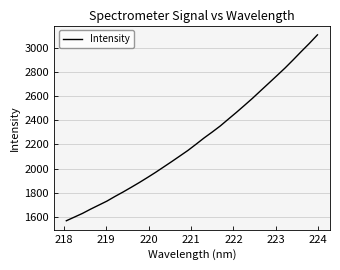

What is the maximum value shown in the chart?

3104.5